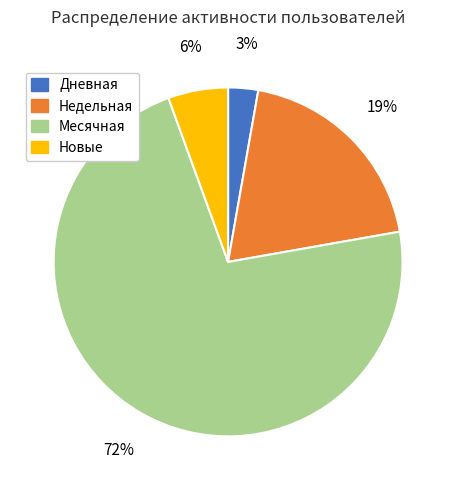

Count the number of slices in the pie.

4